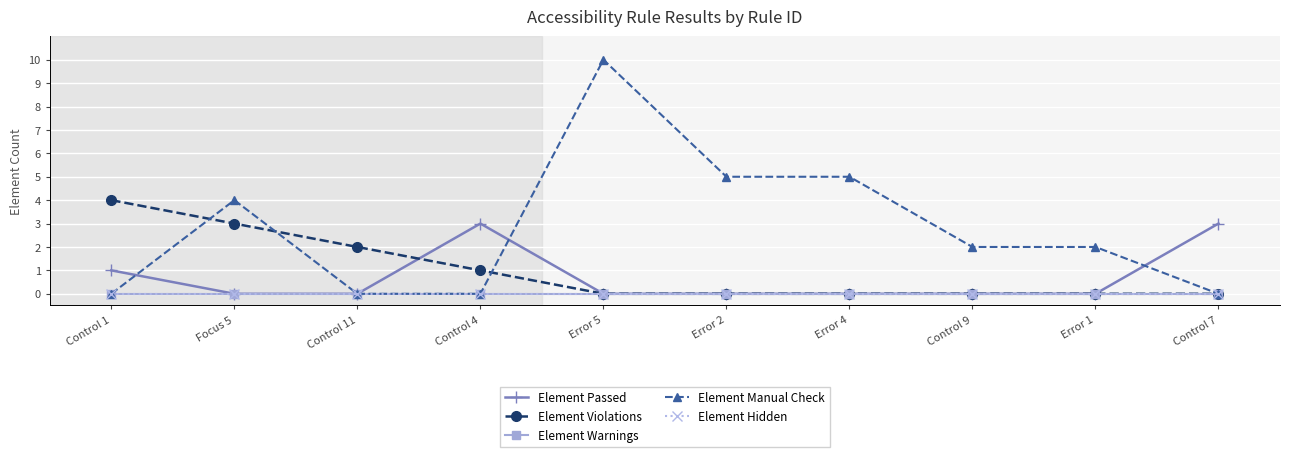

What is the average value of the Element Manual Check series?

3